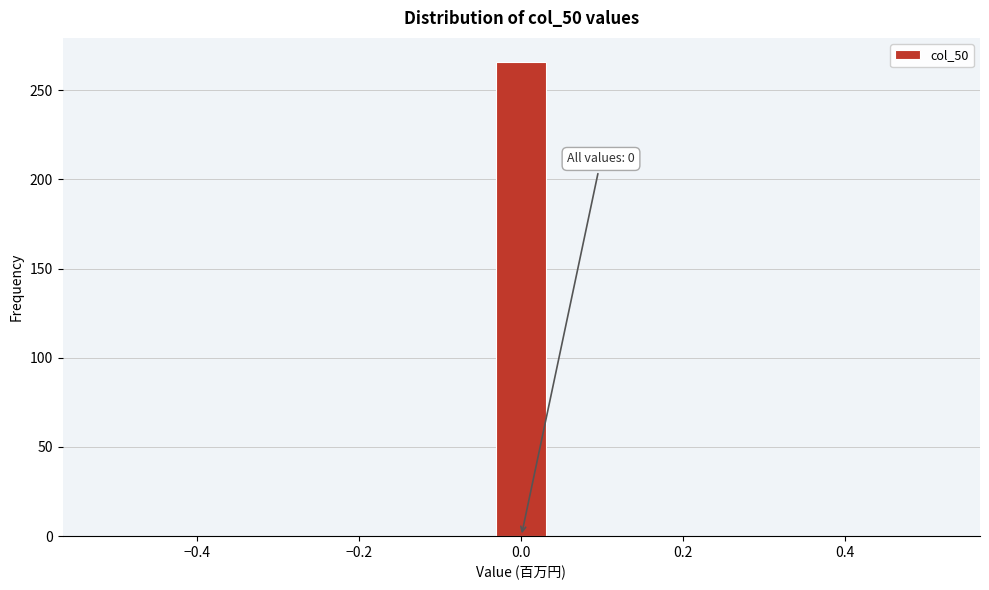

Around what value on the x-axis is the tallest bar? Give the approximate position of its centre, as read against the axis.

0.00